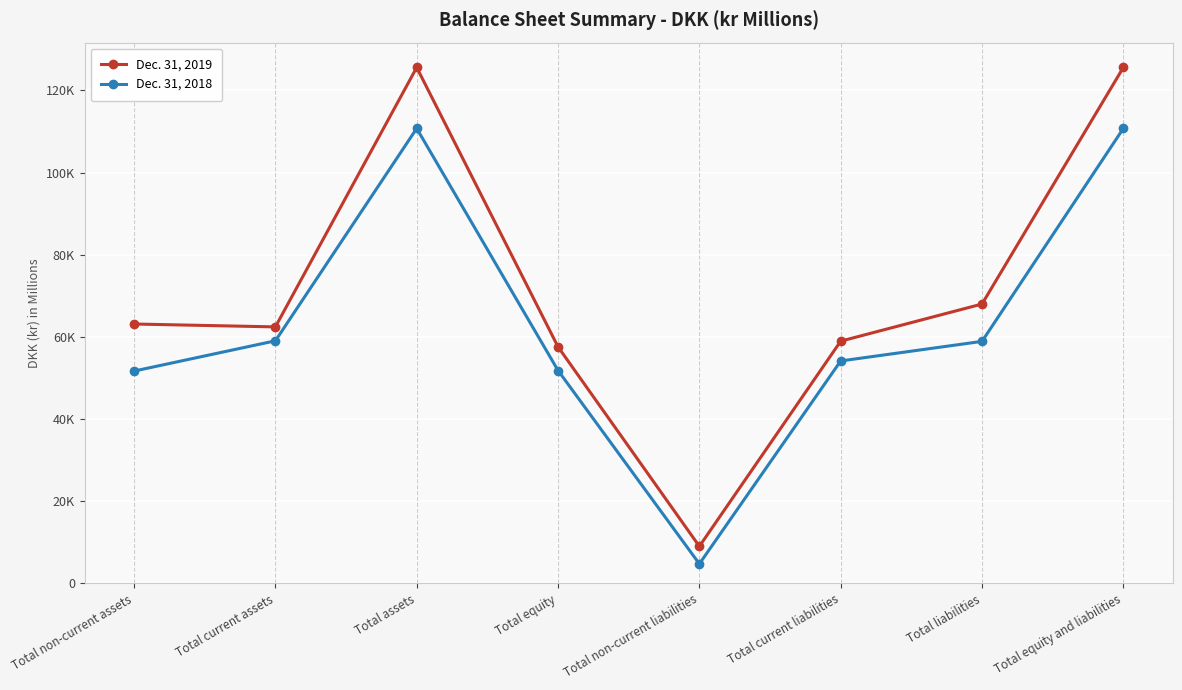

Which category has the highest value across all series?

Total assets